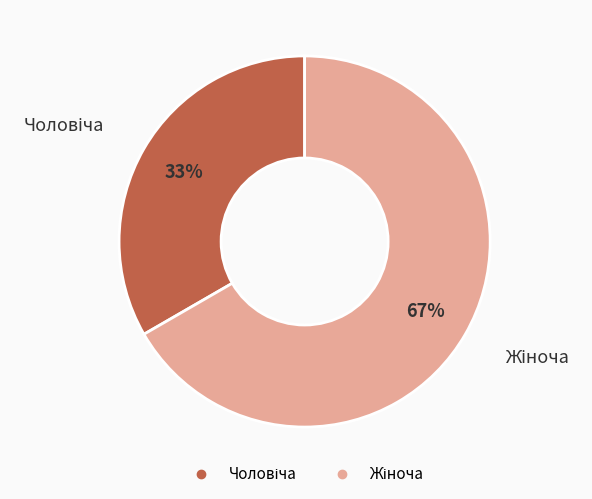

To the nearest percent, what is the average slice percentage?

50%